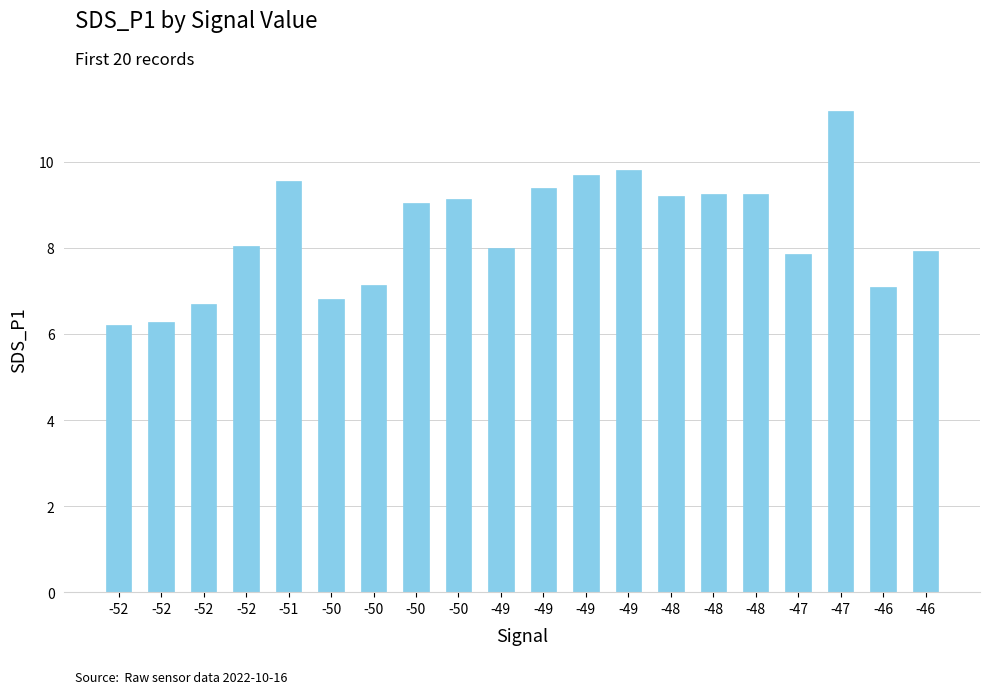

At which label does the data first exceed 9?

-51